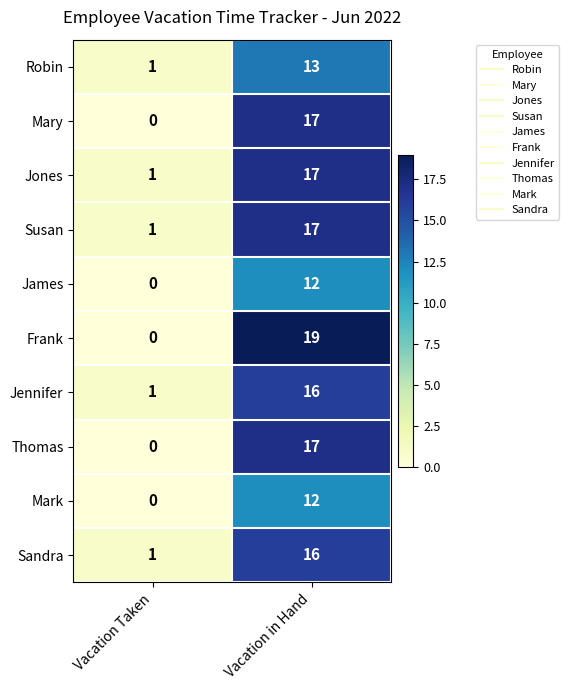

True or false: Thomas has a value of 0 at Vacation Taken.

True